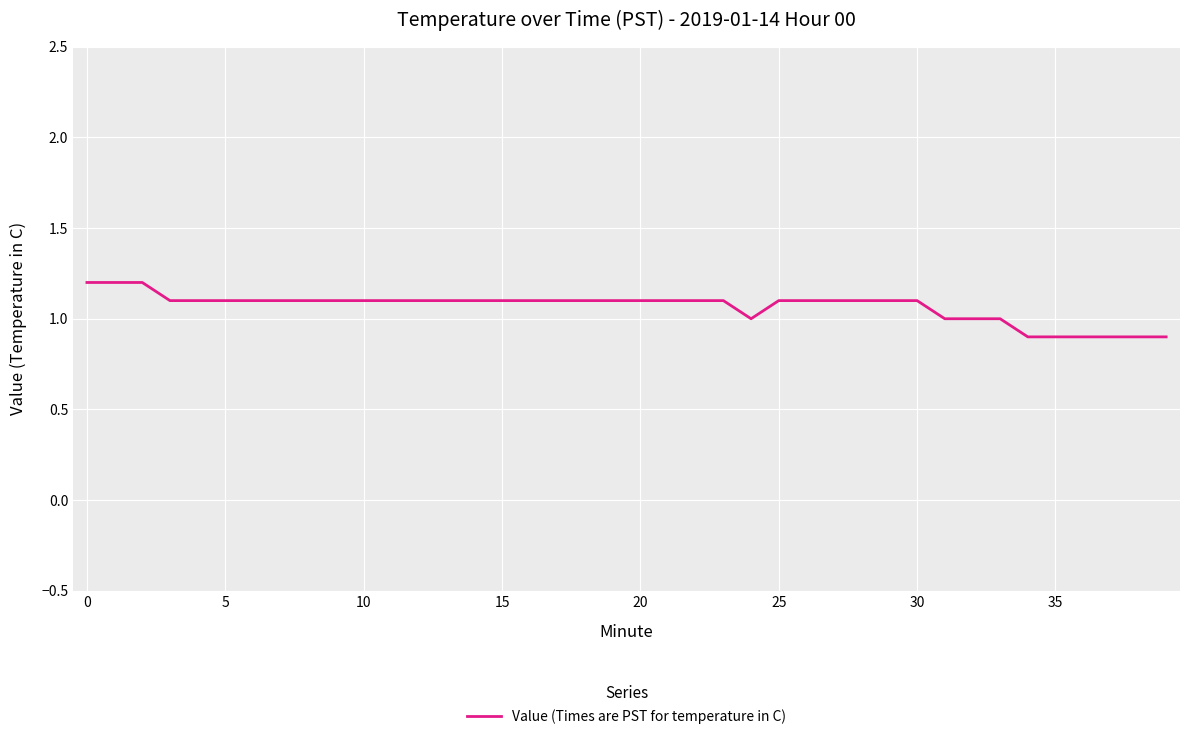

What is the minimum value shown in the chart?

0.9